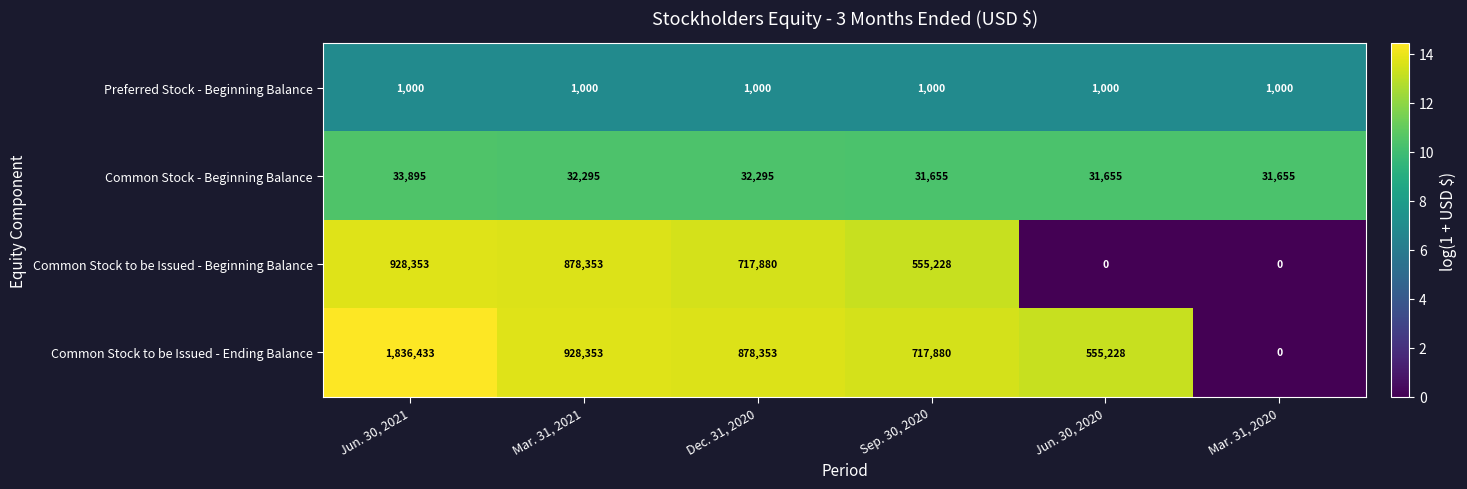

How many categories are shown in the chart?

6